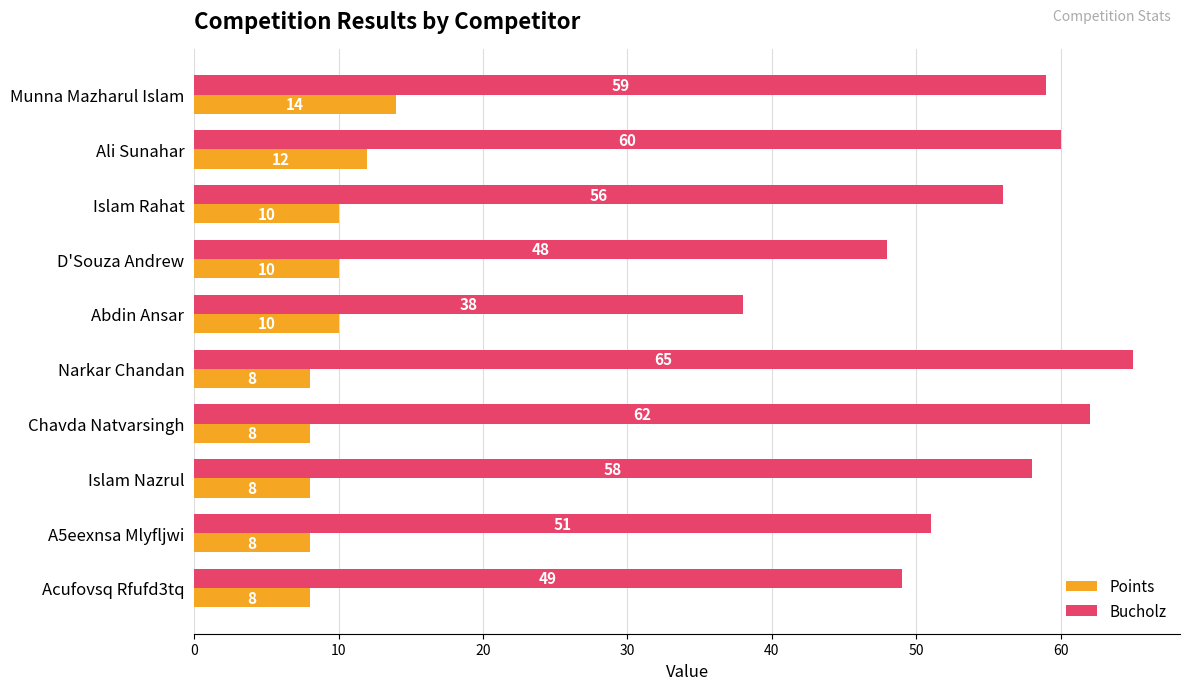

How many distinct data groups are displayed?

2